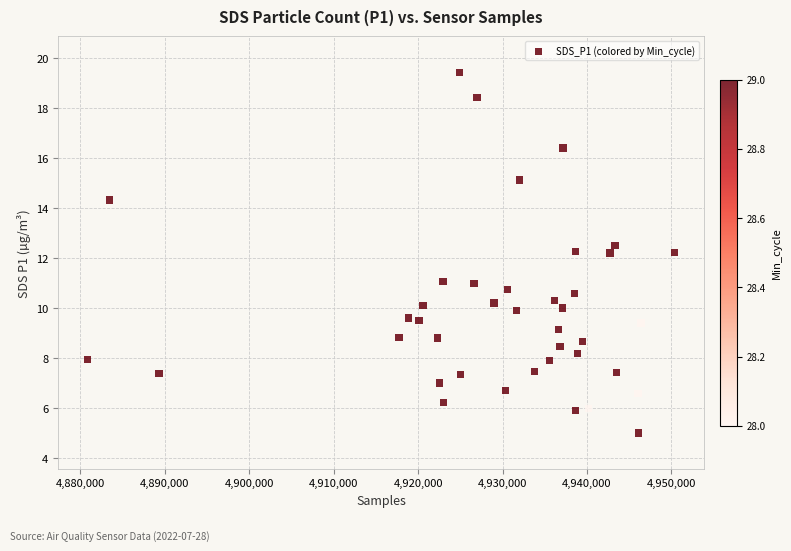

What is the range of Y values (max minus min)?

14.4